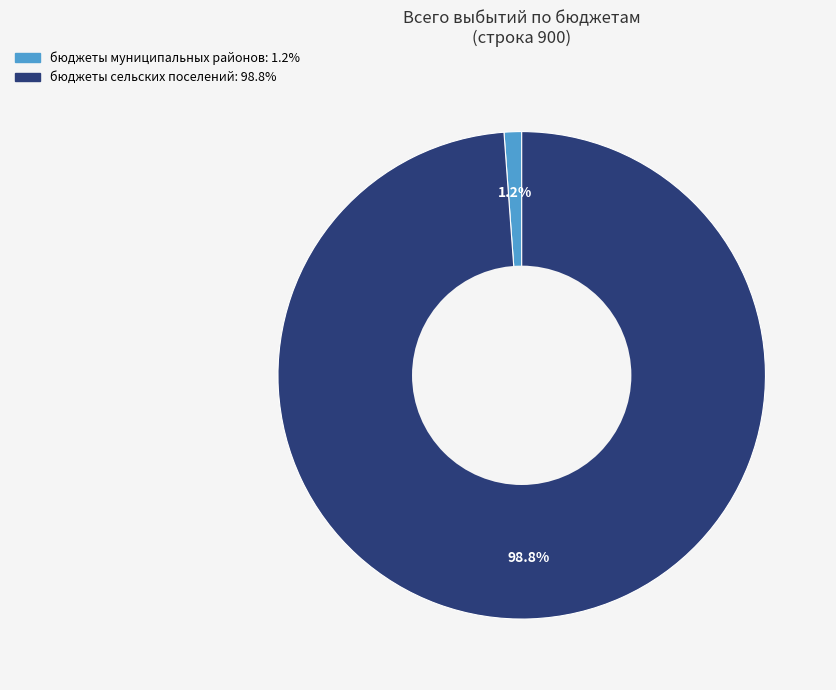

To the nearest percent, what percentage of the pie is бюджеты муниципальных районов?

1%